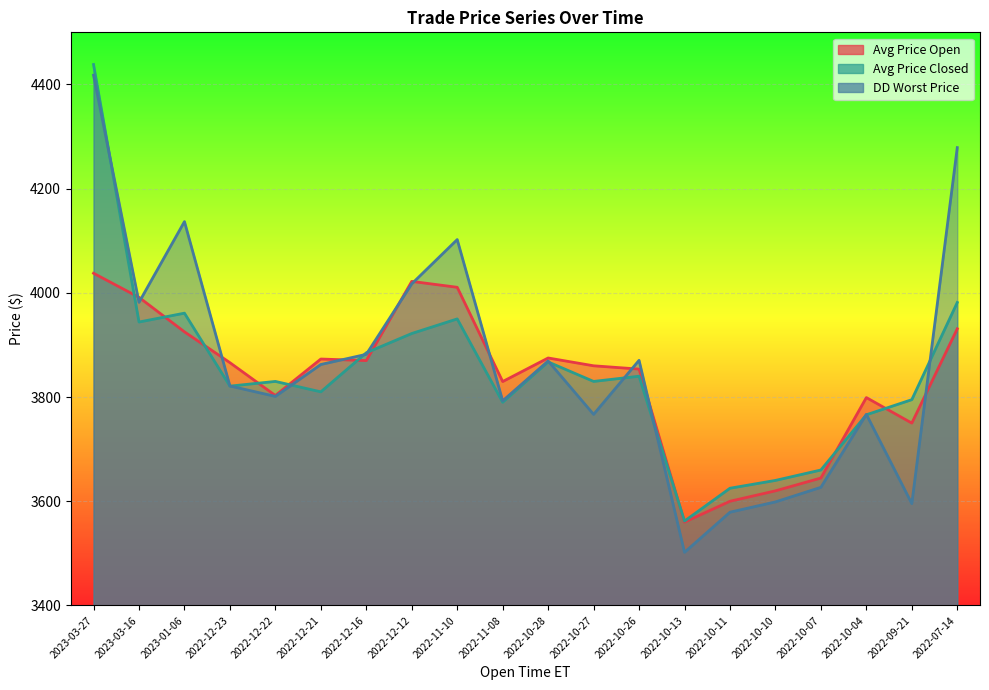

Which series has the largest total across all categories?

DD Worst Price